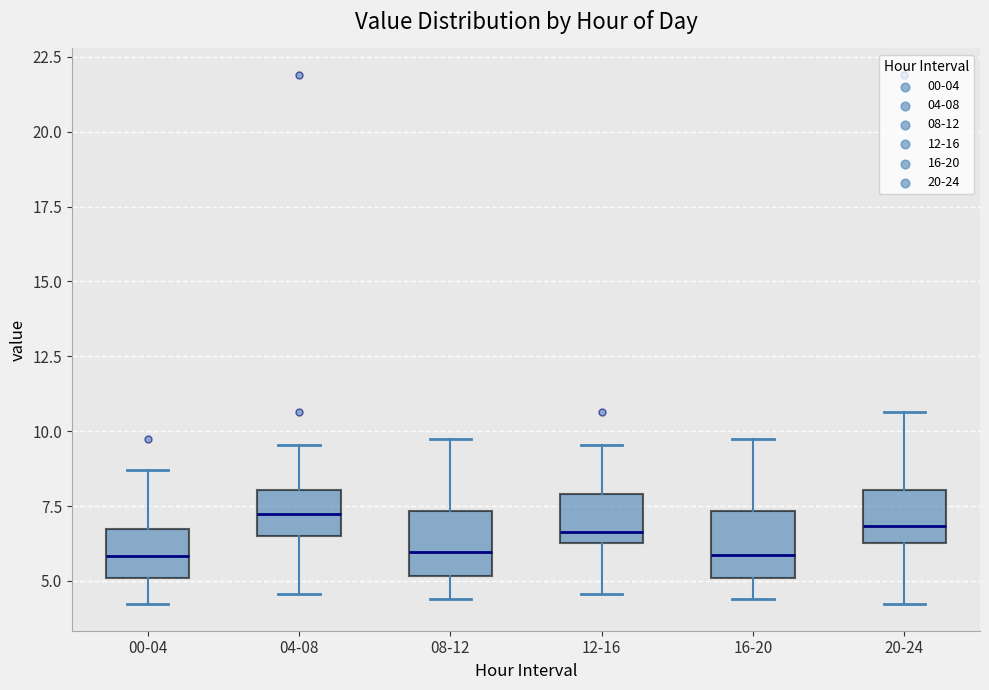

Reading left to right, transcribe this box plot: for each box, give where its median line is, the range the box spans, and where its two whiskers end, as read against the y-axis. The values are not printed on the chart, so give them approximately, as read against the axis.

00-04: median 6.0, box 5.0 to 6.5, whiskers 4.0 to 8.5
04-08: median 7.0, box 6.5 to 8.0, whiskers 4.5 to 9.5
08-12: median 6.0, box 5.0 to 7.5, whiskers 4.5 to 9.5
12-16: median 6.5 (just above the box's lower edge), box 6.5 to 8.0, whiskers 4.5 to 9.5
16-20: median 6.0, box 5.0 to 7.5, whiskers 4.5 to 9.5
20-24: median 7.0, box 6.5 to 8.0, whiskers 4.0 to 10.5